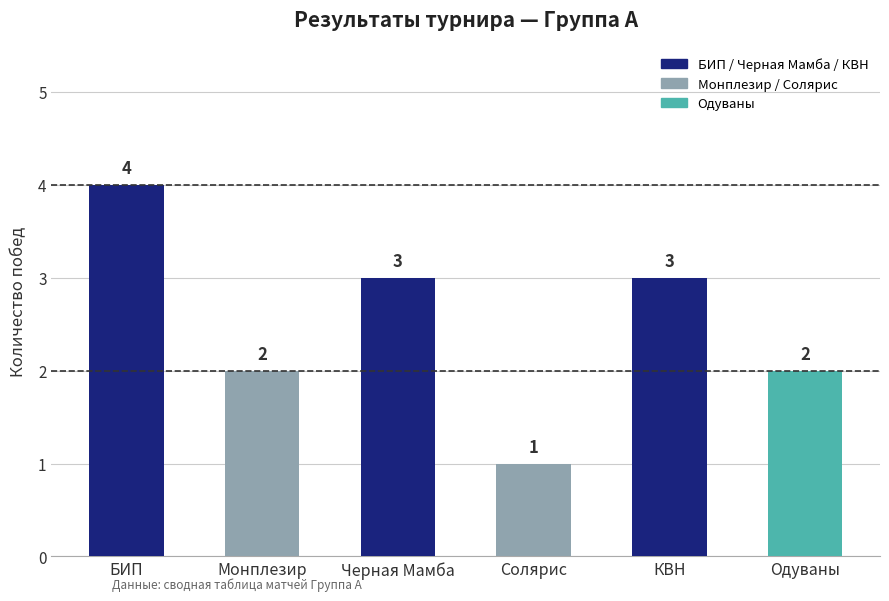

How many values are below 3?

3